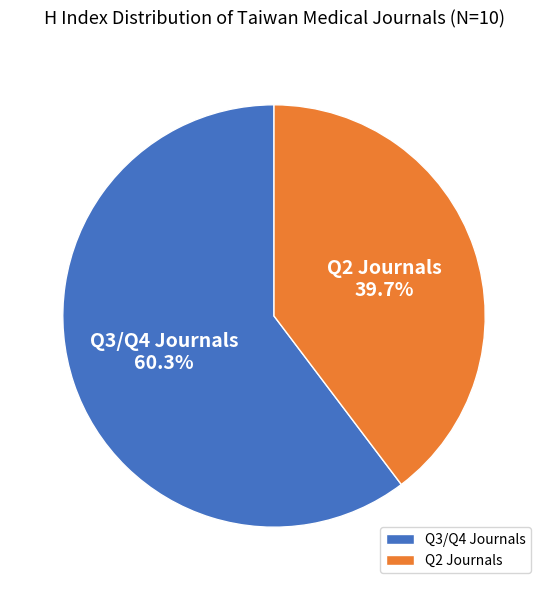

Which slice is the smallest?

Q2 Journals